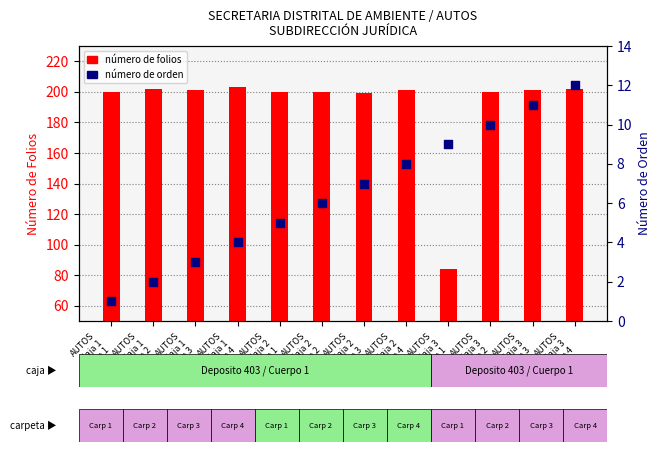

At how many categories does at least one series exceed 52?

12